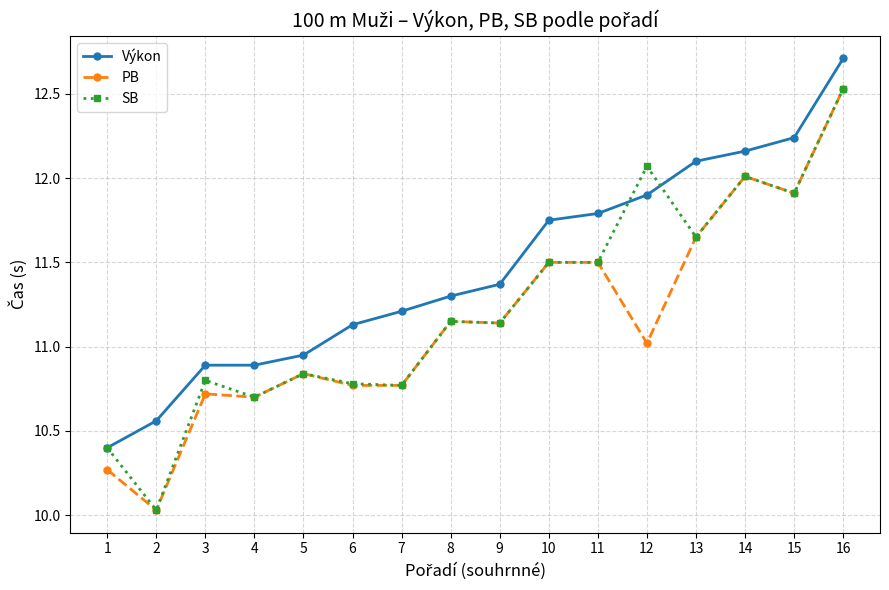

The value of PB at 11 is 17.4. True or false?

False